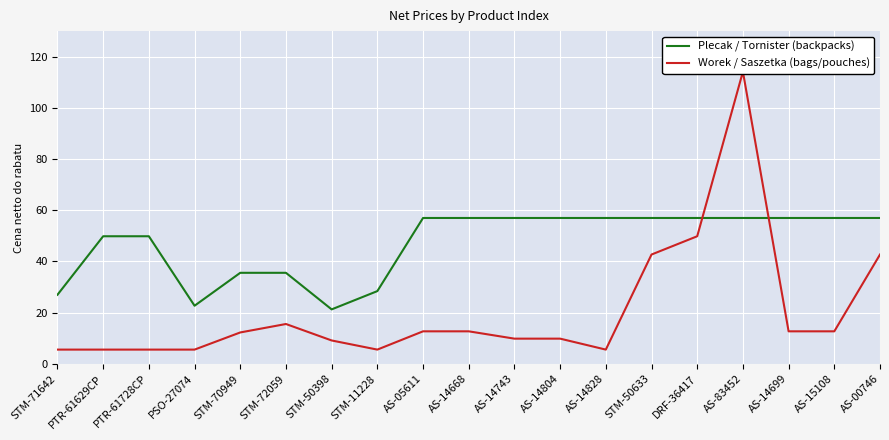

At which category does Worek / Saszetka (bags/pouches) reach its first local peak?

STM-72059